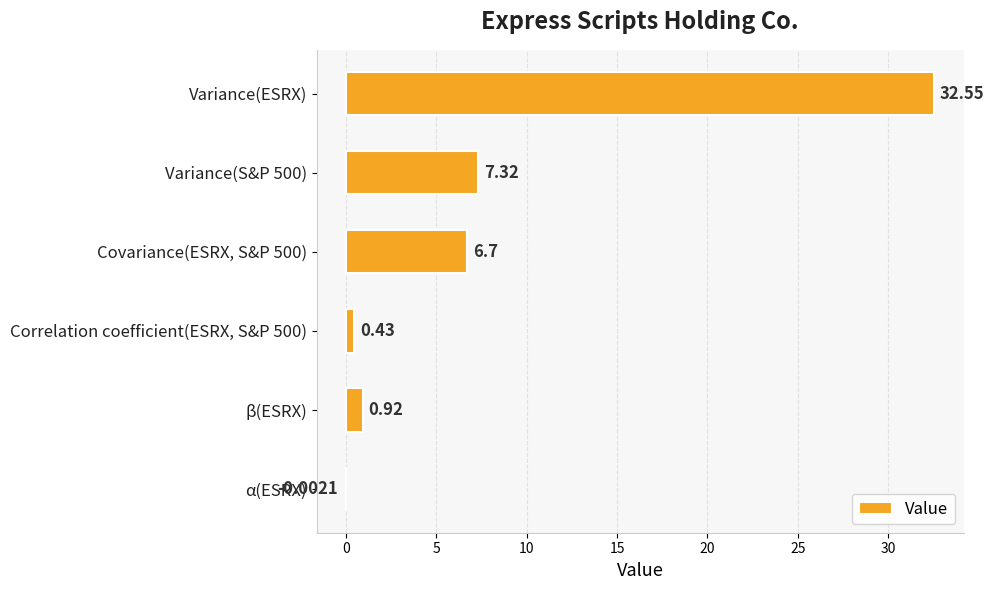

What is the sum of the values at Variance(ESRX) and β(ESRX)?

33.5